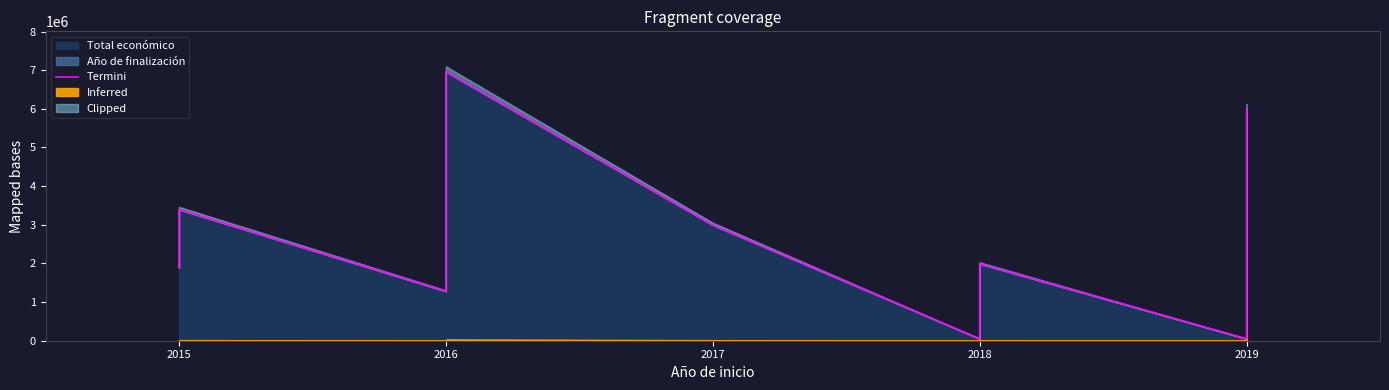

Which has a higher value, 2019 or 2015?

2015